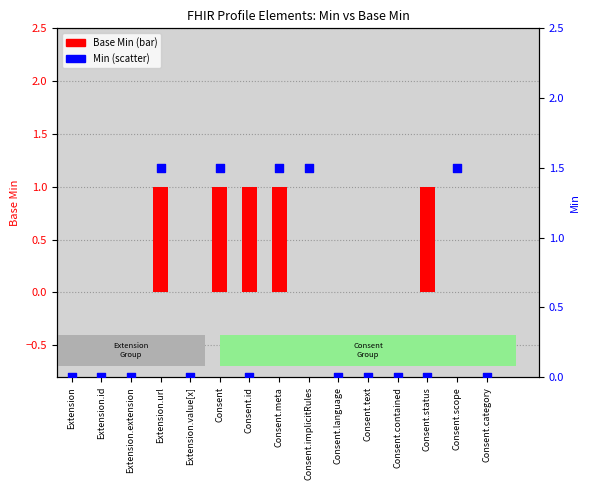

Which series contains the highest Y value?

Min